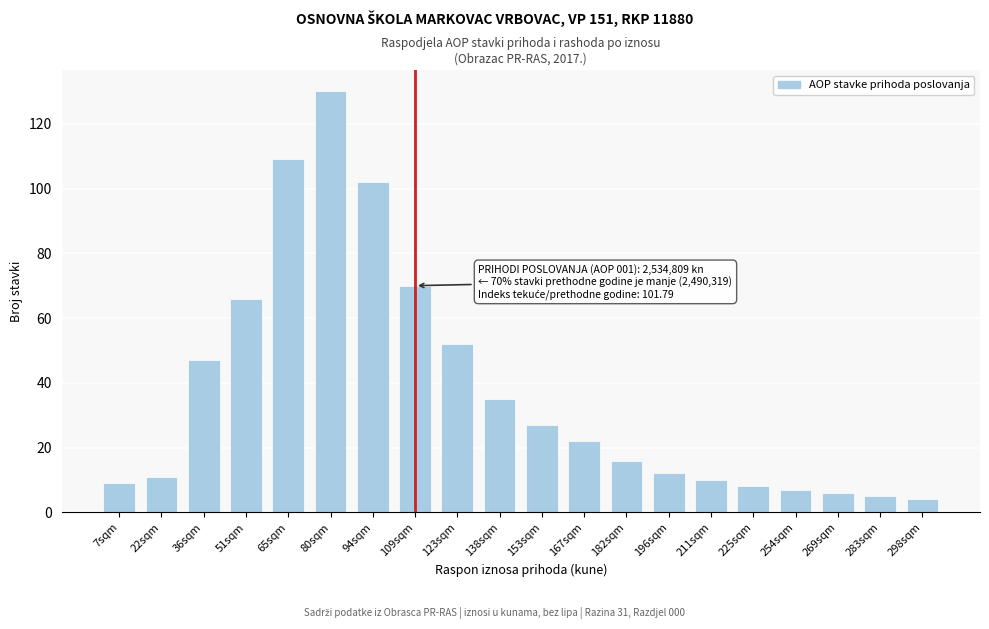

Reading right to left, what are all the values shown in this chart?

4	5	6	7	8	10	12	16	22	27	35	52	70	102	130	109	66	47	11	9